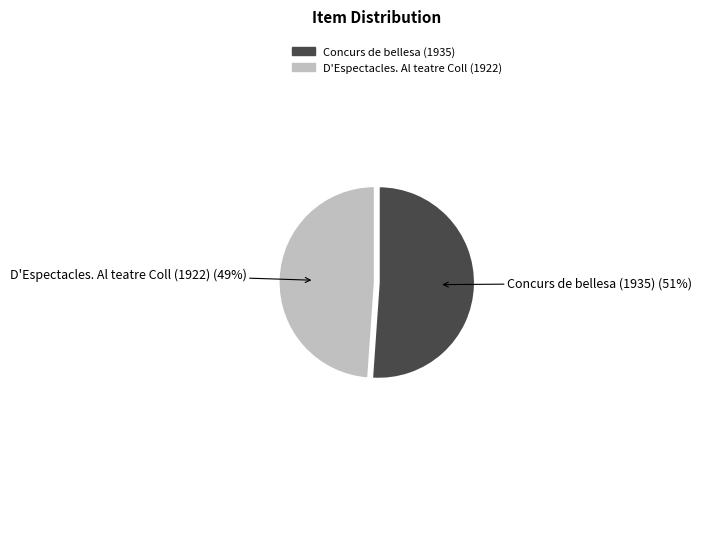

Does any single category account for the majority?

Yes